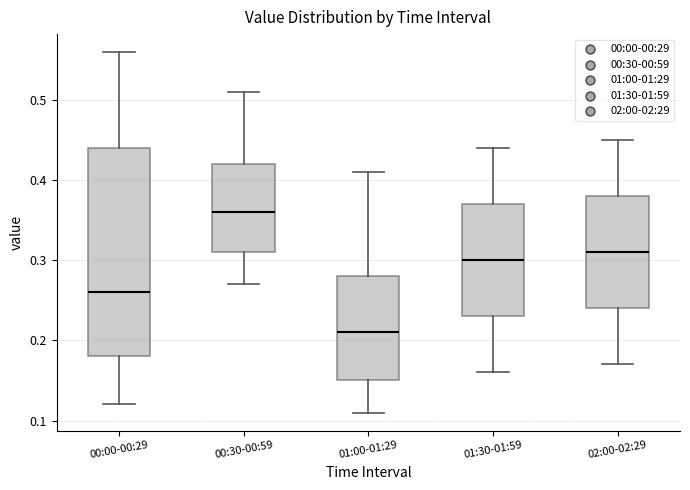

Comparing the boxes themselves (not the whiskers), which one is the tallest?

00:00-00:29